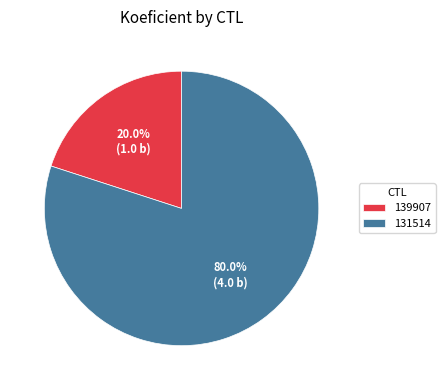

Does any single category account for the majority?

Yes